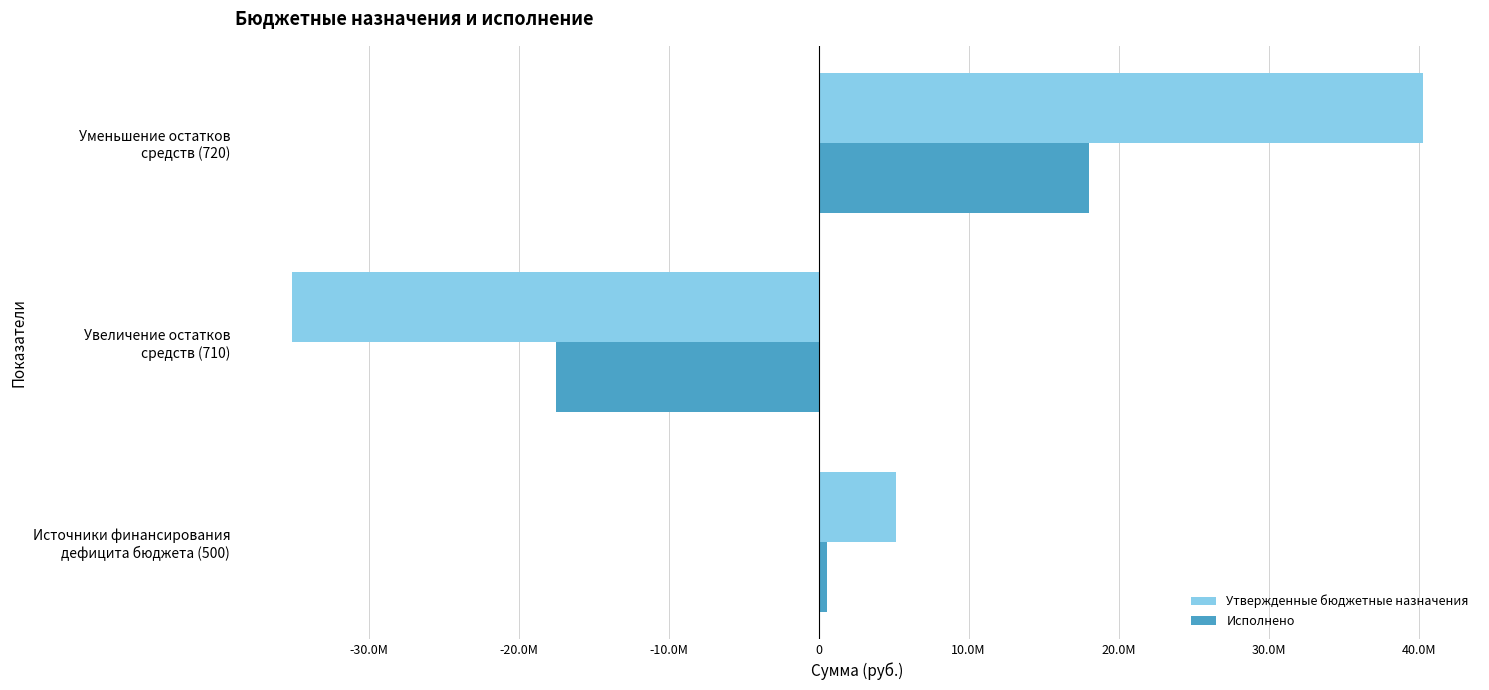

What are all the series names shown in the legend?

Утвержденные бюджетные назначения, Исполнено